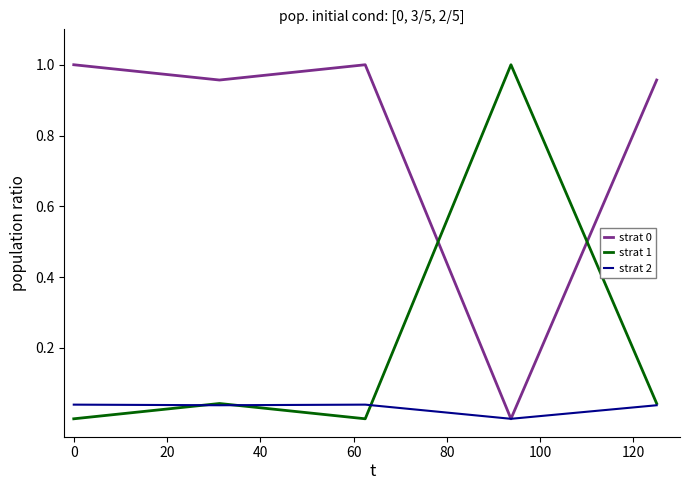

True or false: strat 1 and strat 0 intersect in this chart.

True